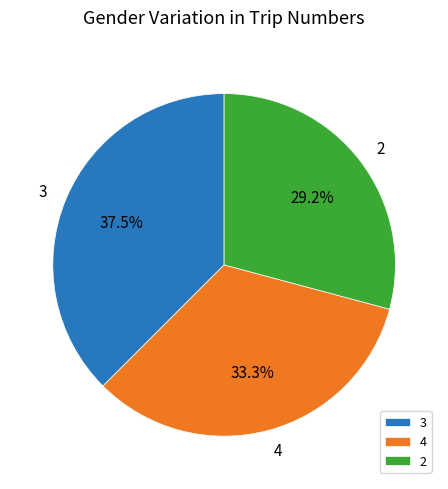

To the nearest percent, what is the difference between the largest and smallest slice percentages?

8%